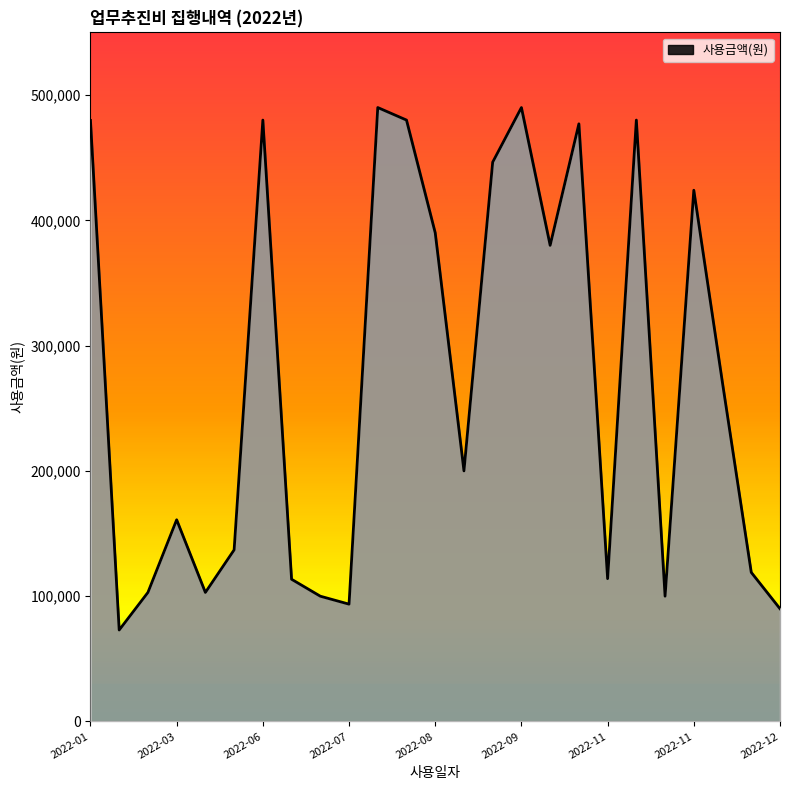

What is the difference between the maximum and minimum values?

417000